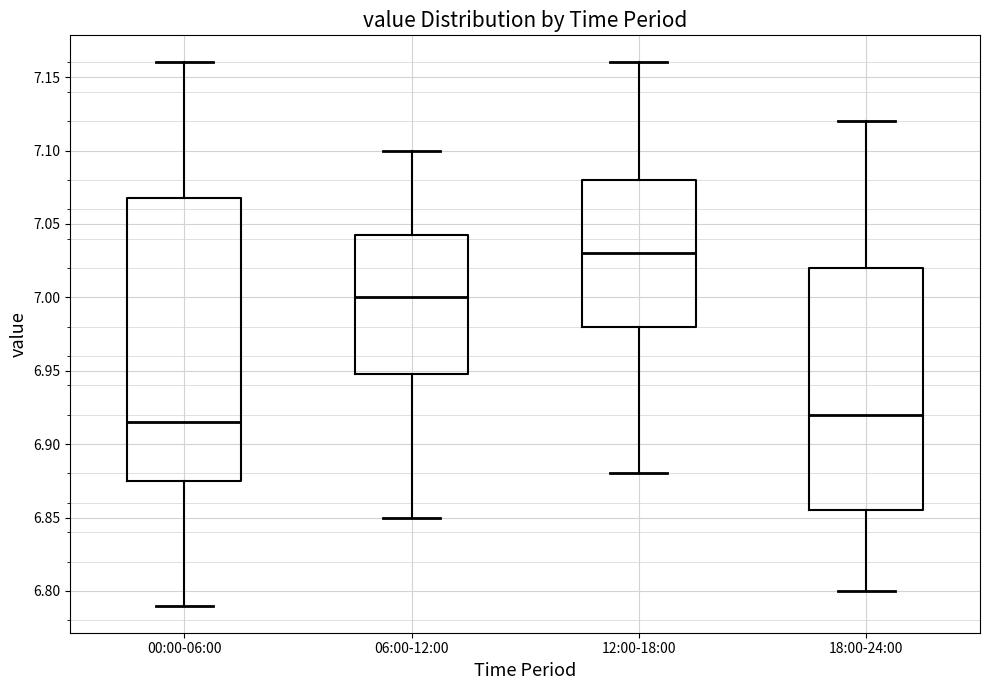

Reading left to right, transcribe this box plot: for each box, give where its median line is, the range the box spans, and where its two whiskers end, as read against the y-axis. The values are not printed on the chart, so give them approximately, as read against the axis.

00:00-06:00: median 6.915, box 6.875 to 7.070, whiskers 6.790 to 7.160
06:00-12:00: median 7.000, box 6.950 to 7.045, whiskers 6.850 to 7.100
12:00-18:00: median 7.030, box 6.980 to 7.080, whiskers 6.880 to 7.160
18:00-24:00: median 6.920, box 6.855 to 7.020, whiskers 6.800 to 7.120